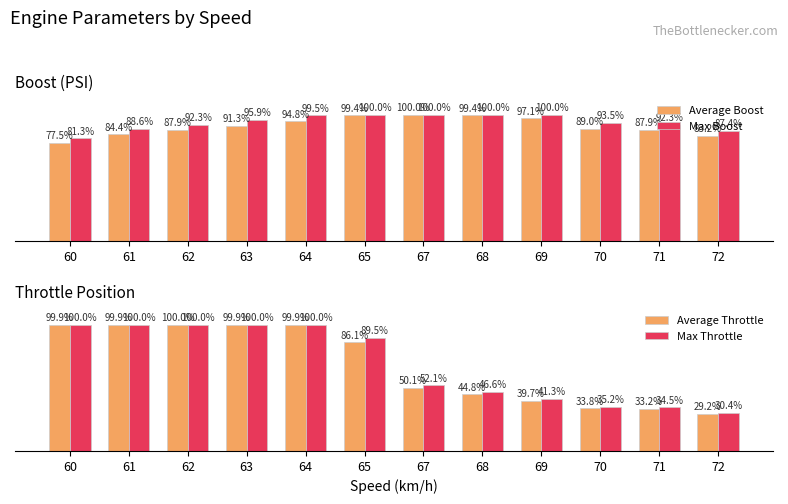

What is the difference between the Max Boost values at 70 and 63?

2.4